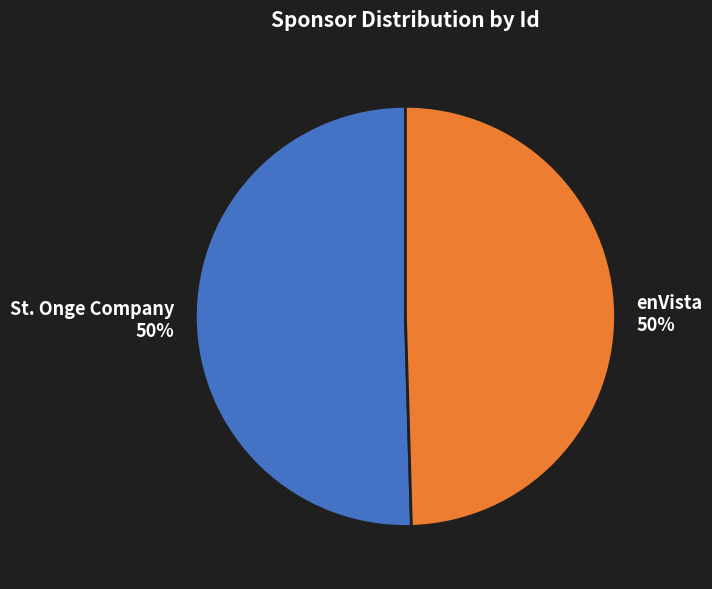

Do St. Onge Company and enVista together represent more than half of the pie?

Yes